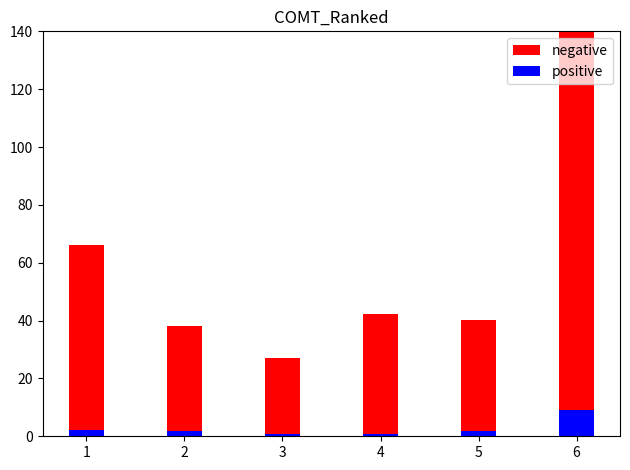

Rank the series at 6 from lowest to highest value.

positive, negative